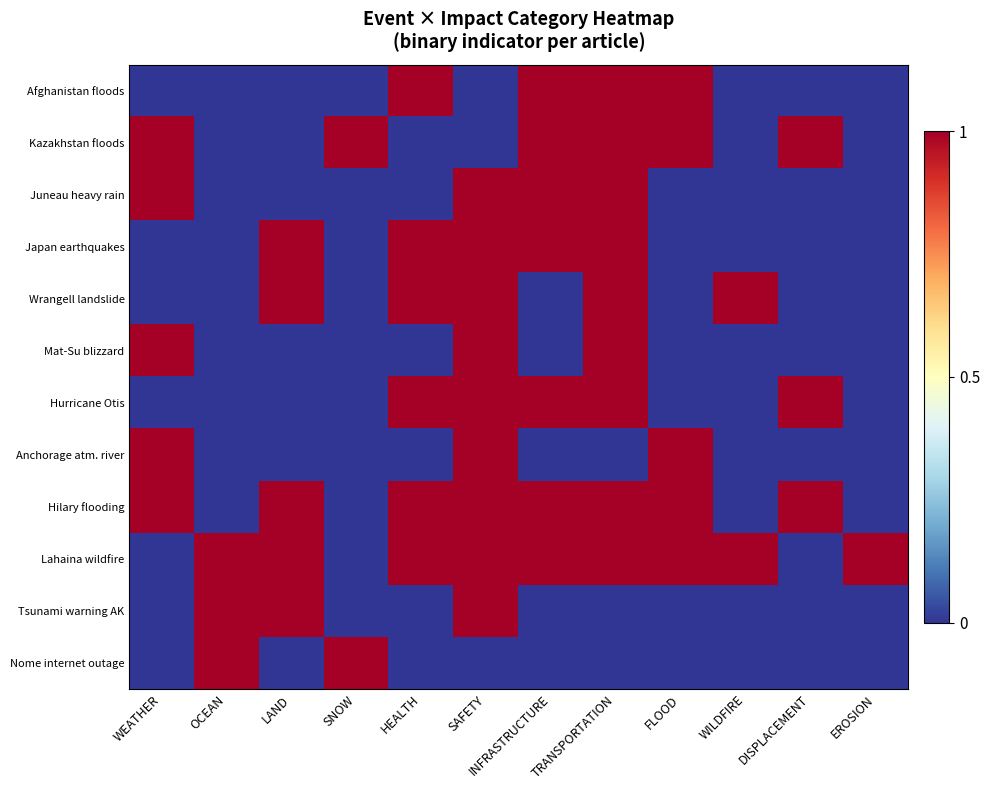

Reading left to right, list all the values displayed in this chart.

Afghanistan floods: WEATHER=0	OCEAN=0	LAND=0	SNOW=0	HEALTH=1	SAFETY=0	INFRASTRUCTURE=1	TRANSPORTATION=1	FLOOD=1	WILDFIRE=0	DISPLACEMENT=0	EROSION=0
Kazakhstan floods: WEATHER=1	OCEAN=0	LAND=0	SNOW=1	HEALTH=0	SAFETY=0	INFRASTRUCTURE=1	TRANSPORTATION=1	FLOOD=1	WILDFIRE=0	DISPLACEMENT=1	EROSION=0
Juneau heavy rain: WEATHER=1	OCEAN=0	LAND=0	SNOW=0	HEALTH=0	SAFETY=1	INFRASTRUCTURE=1	TRANSPORTATION=1	FLOOD=0	WILDFIRE=0	DISPLACEMENT=0	EROSION=0
Japan earthquakes: WEATHER=0	OCEAN=0	LAND=1	SNOW=0	HEALTH=1	SAFETY=1	INFRASTRUCTURE=1	TRANSPORTATION=1	FLOOD=0	WILDFIRE=0	DISPLACEMENT=0	EROSION=0
Wrangell landslide: WEATHER=0	OCEAN=0	LAND=1	SNOW=0	HEALTH=1	SAFETY=1	INFRASTRUCTURE=0	TRANSPORTATION=1	FLOOD=0	WILDFIRE=1	DISPLACEMENT=0	EROSION=0
Mat-Su blizzard: WEATHER=1	OCEAN=0	LAND=0	SNOW=0	HEALTH=0	SAFETY=1	INFRASTRUCTURE=0	TRANSPORTATION=1	FLOOD=0	WILDFIRE=0	DISPLACEMENT=0	EROSION=0
Hurricane Otis: WEATHER=0	OCEAN=0	LAND=0	SNOW=0	HEALTH=1	SAFETY=1	INFRASTRUCTURE=1	TRANSPORTATION=1	FLOOD=0	WILDFIRE=0	DISPLACEMENT=1	EROSION=0
Anchorage atm. river: WEATHER=1	OCEAN=0	LAND=0	SNOW=0	HEALTH=0	SAFETY=1	INFRASTRUCTURE=0	TRANSPORTATION=0	FLOOD=1	WILDFIRE=0	DISPLACEMENT=0	EROSION=0
Hilary flooding: WEATHER=1	OCEAN=0	LAND=1	SNOW=0	HEALTH=1	SAFETY=1	INFRASTRUCTURE=1	TRANSPORTATION=1	FLOOD=1	WILDFIRE=0	DISPLACEMENT=1	EROSION=0
Lahaina wildfire: WEATHER=0	OCEAN=1	LAND=1	SNOW=0	HEALTH=1	SAFETY=1	INFRASTRUCTURE=1	TRANSPORTATION=1	FLOOD=1	WILDFIRE=1	DISPLACEMENT=0	EROSION=1
Tsunami warning AK: WEATHER=0	OCEAN=1	LAND=1	SNOW=0	HEALTH=0	SAFETY=1	INFRASTRUCTURE=0	TRANSPORTATION=0	FLOOD=0	WILDFIRE=0	DISPLACEMENT=0	EROSION=0
Nome internet outage: WEATHER=0	OCEAN=1	LAND=0	SNOW=1	HEALTH=0	SAFETY=0	INFRASTRUCTURE=0	TRANSPORTATION=0	FLOOD=0	WILDFIRE=0	DISPLACEMENT=0	EROSION=0